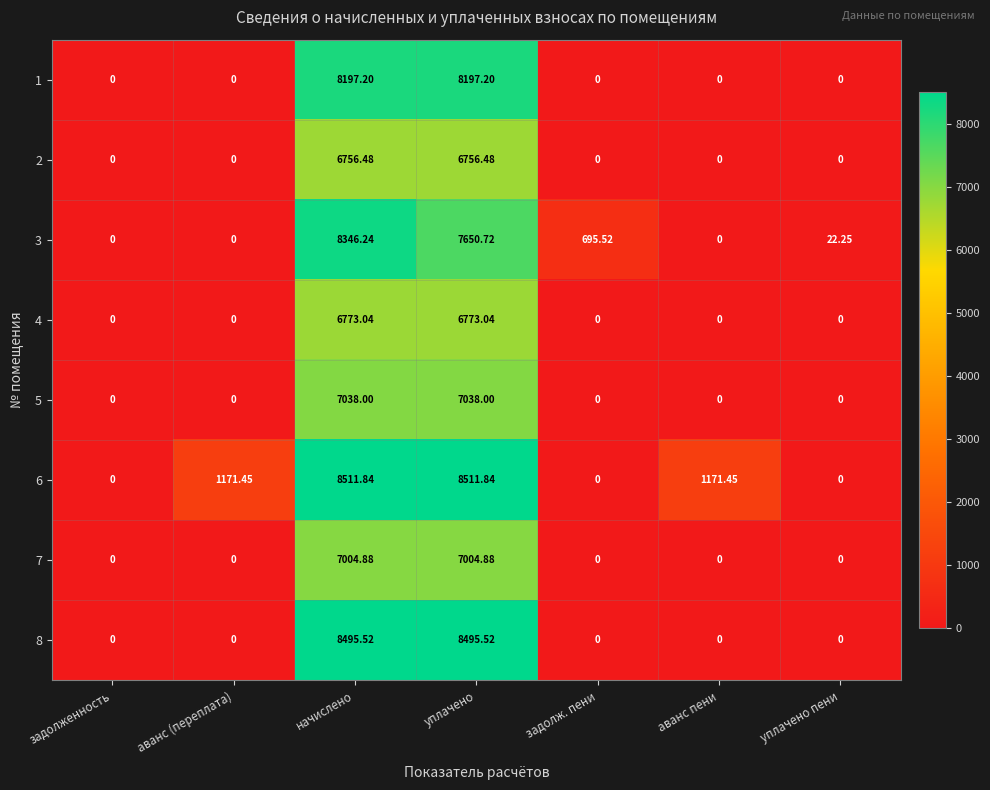

What is the spread (max minus min) of values at задолж. пени?

695.5